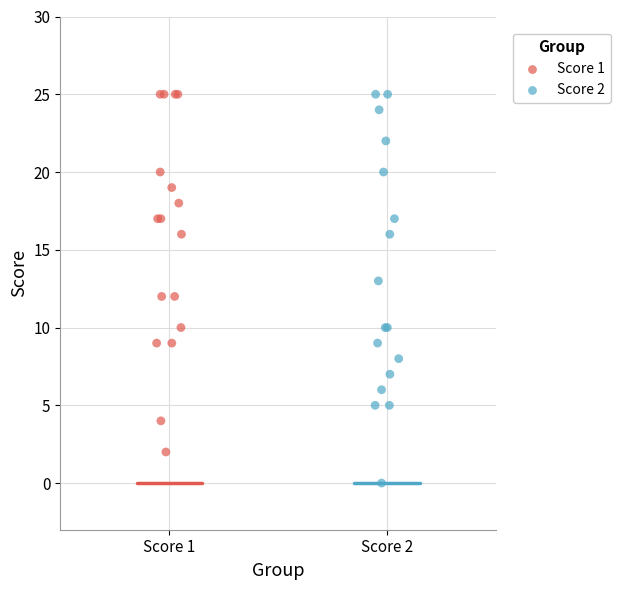

Which series reaches the minimum Y coordinate?

Score 2